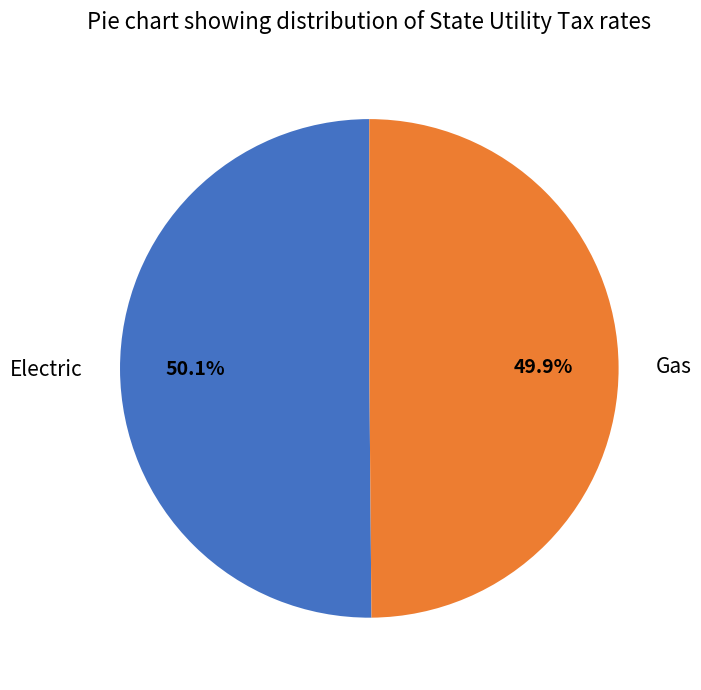

Do Gas and Electric together represent more than half of the pie?

Yes